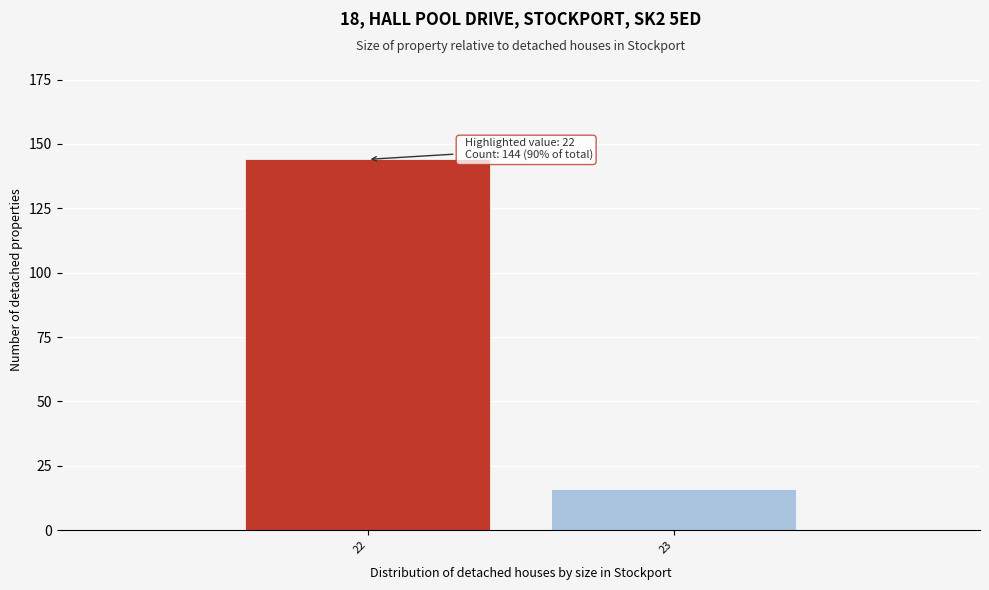

Reading left to right, list all the values displayed in this chart.

22=144	23=16